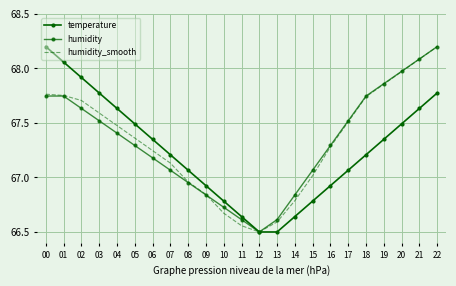

How many data points in humidity are less than 67?

7